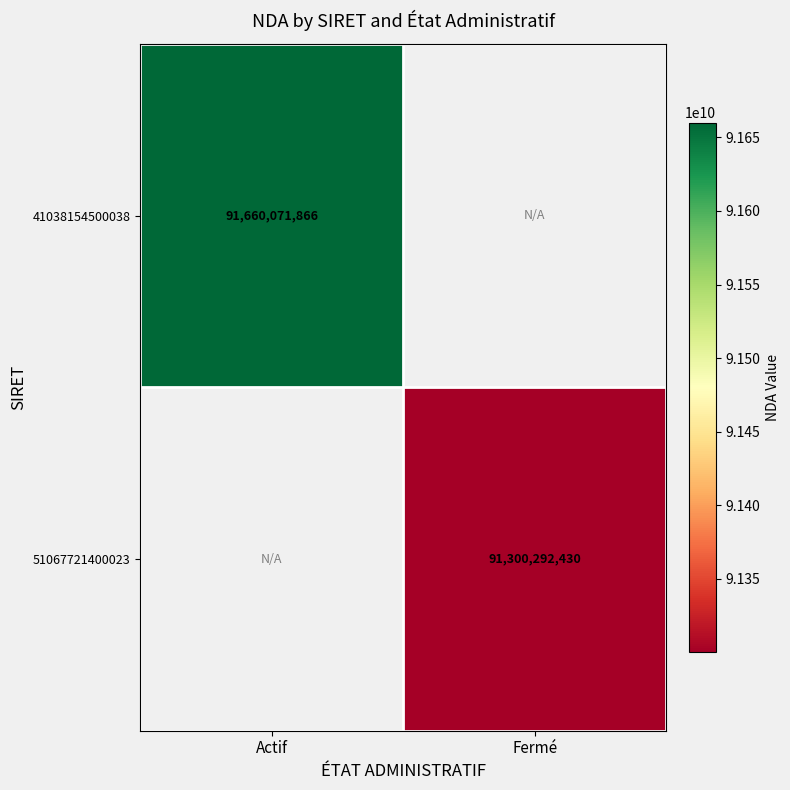

Which has a higher value, Fermé or Actif?

Actif